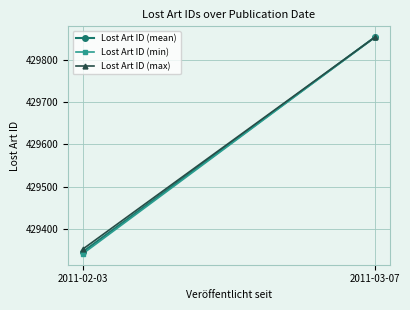

Is the value of Lost Art ID (mean) at 2011-03-07 greater than the value of Lost Art ID (max) at 2011-02-03?

Yes